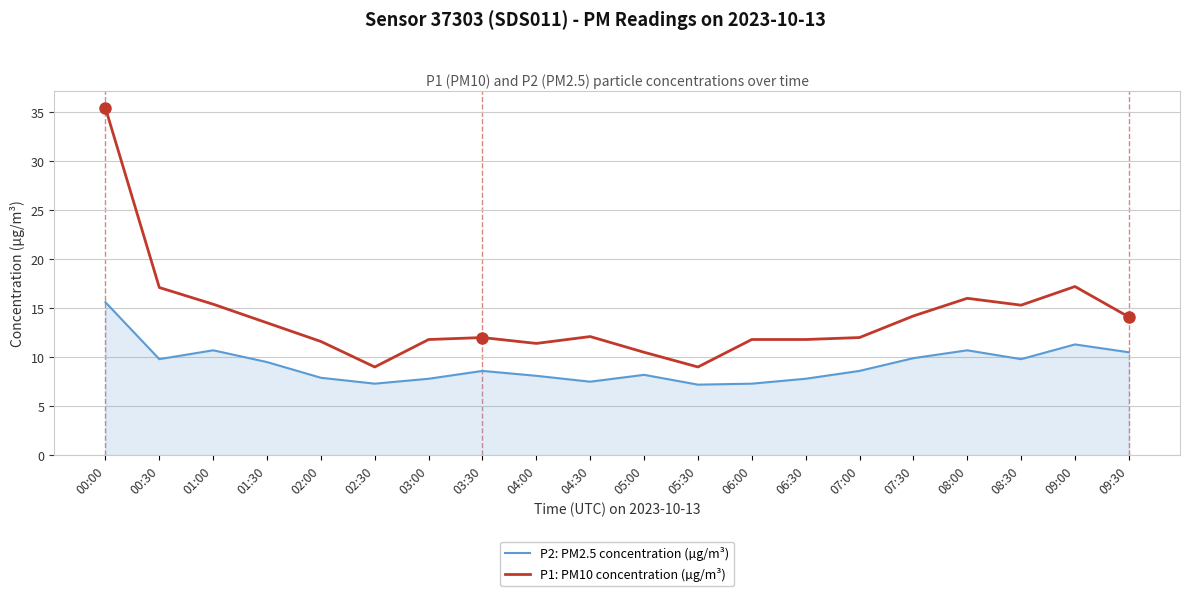

What is the difference between the P1: PM10 concentration (µg/m³) values at 04:30 and 05:30?

3.1